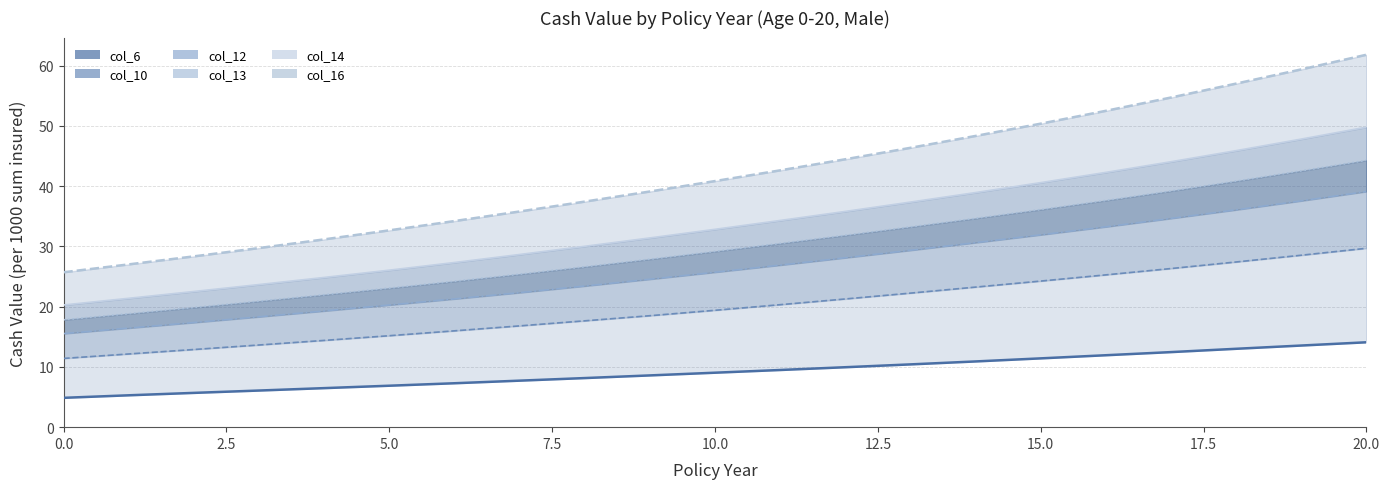

Which series has the largest total across all categories?

col_16